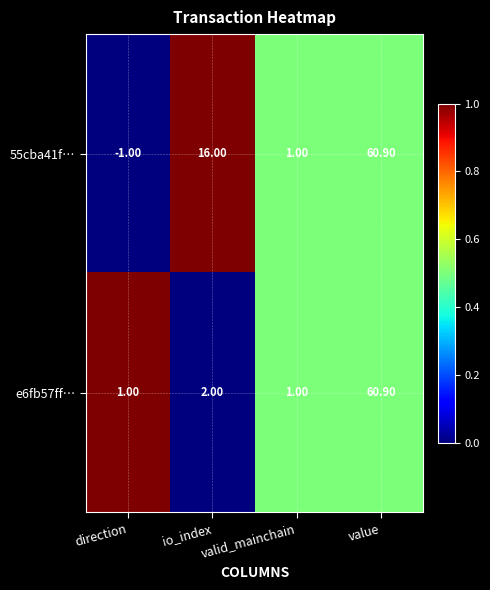

Which series has the largest total across all categories?

55cba41f…